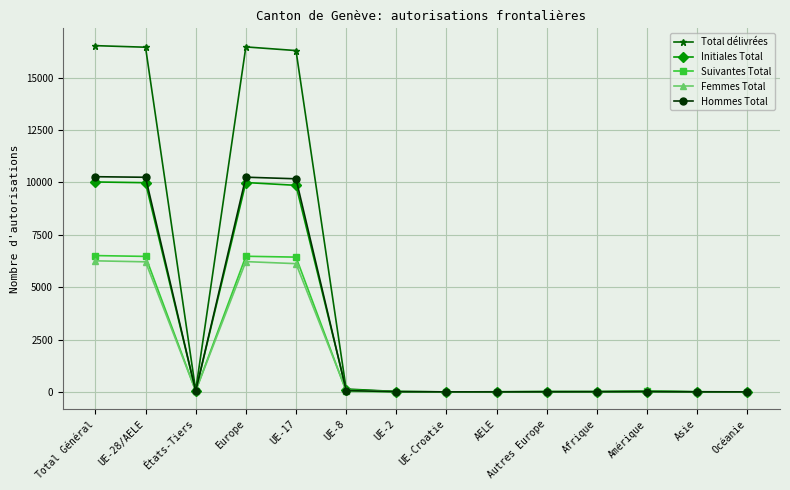

At how many categories does at least one series exceed 15638?

4